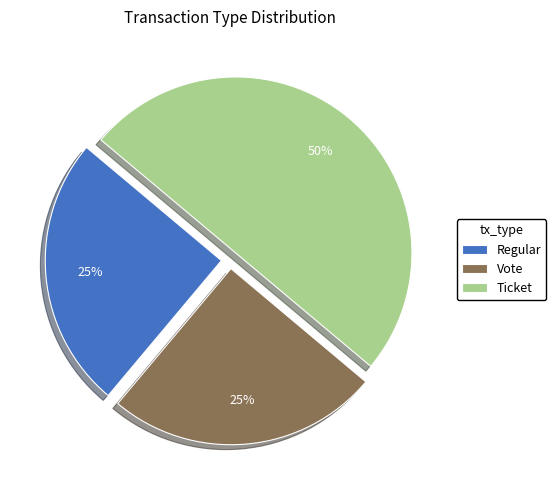

What is the ratio of the value at Regular to the value at Ticket?

0.5